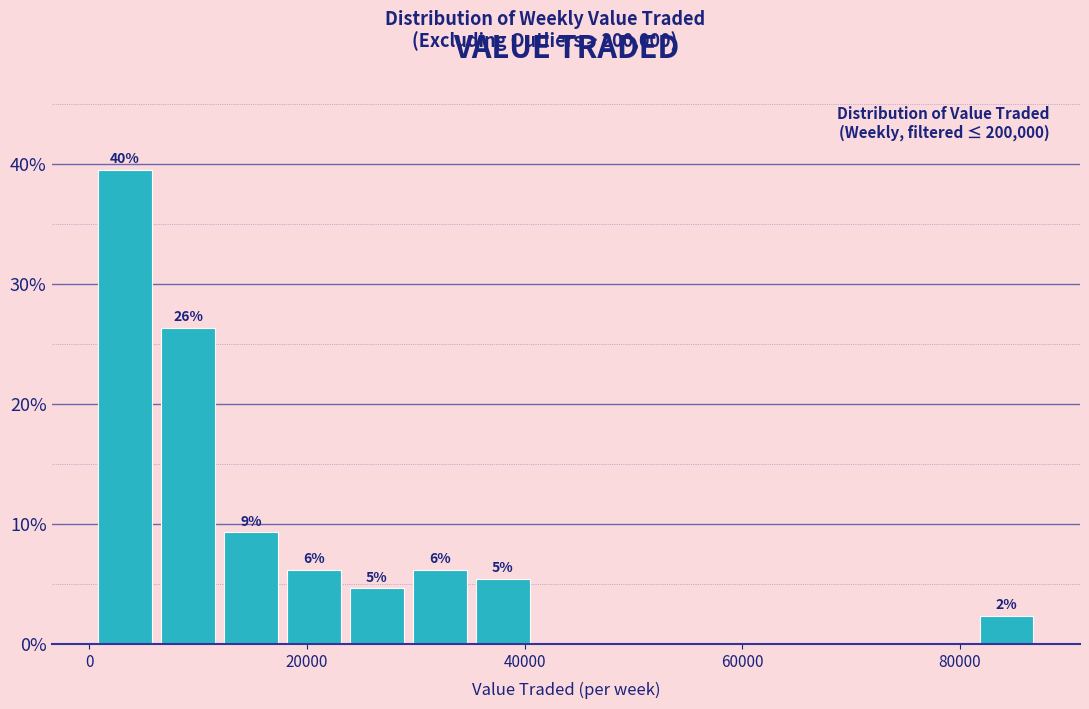

Around what value on the x-axis is the tallest bar? Give the approximate position of its centre, as read against the axis.

4000